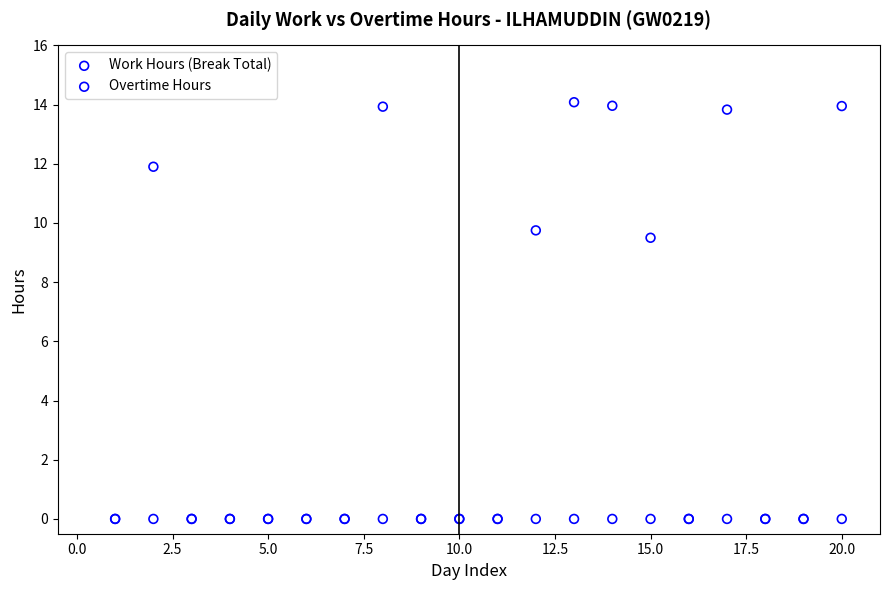

In the Work Hours (Break Total) series, what Y value is closest to 7?

9.5